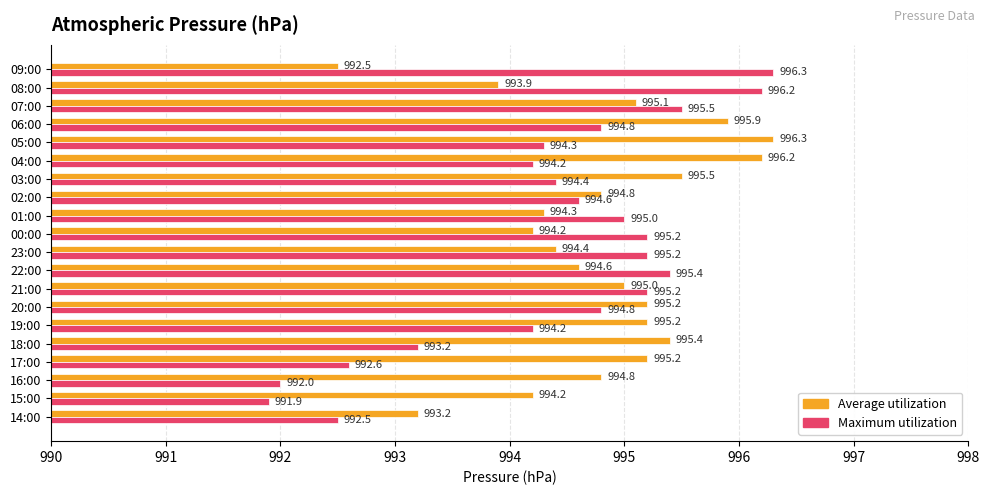

Where is Average utilization nearest to the value 994?

08:00